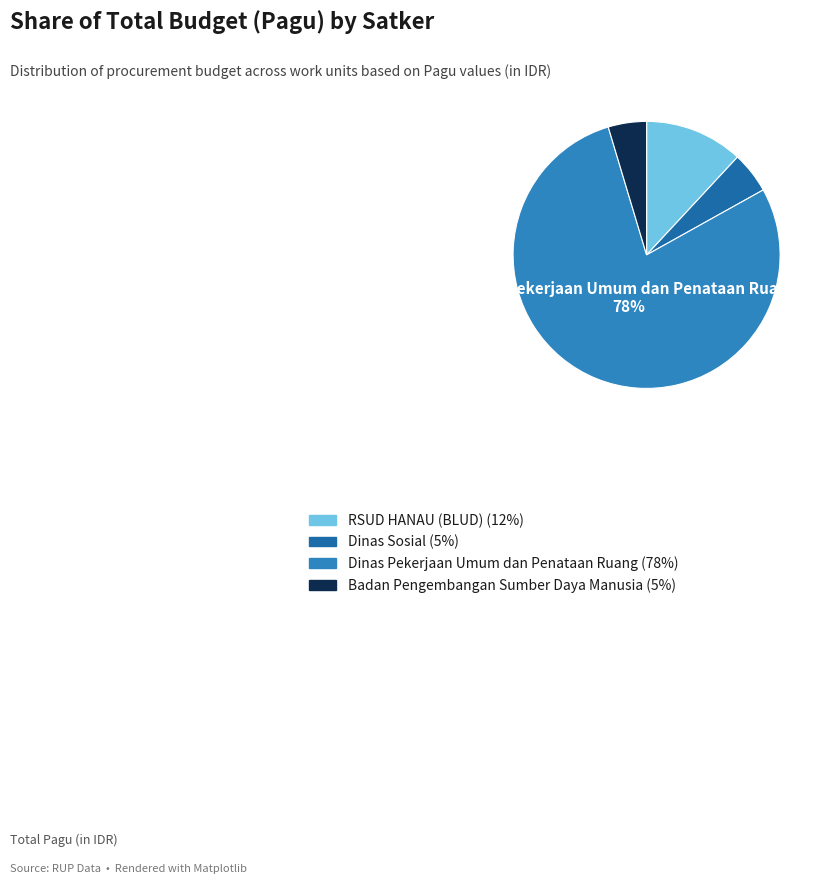

Is there a majority slice in this chart?

Yes